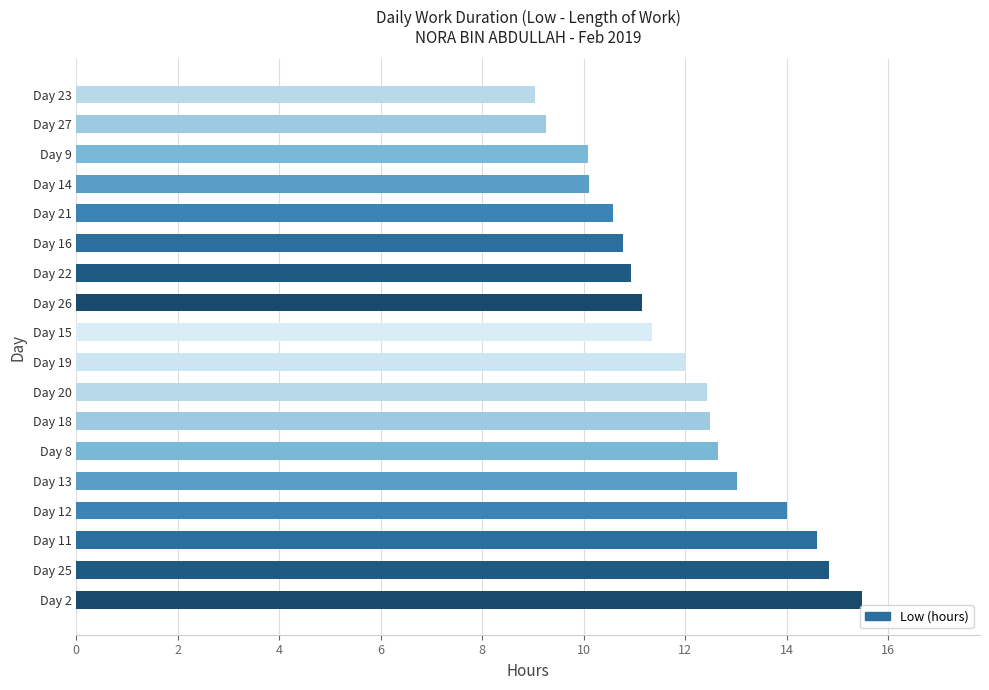

What is the minimum value shown in the chart?

9.1